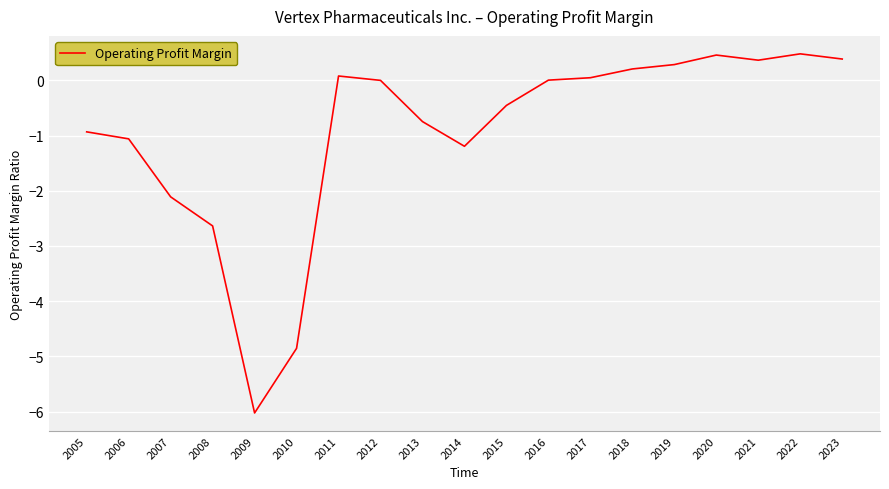

Where is the data nearest to the value -2?

2007